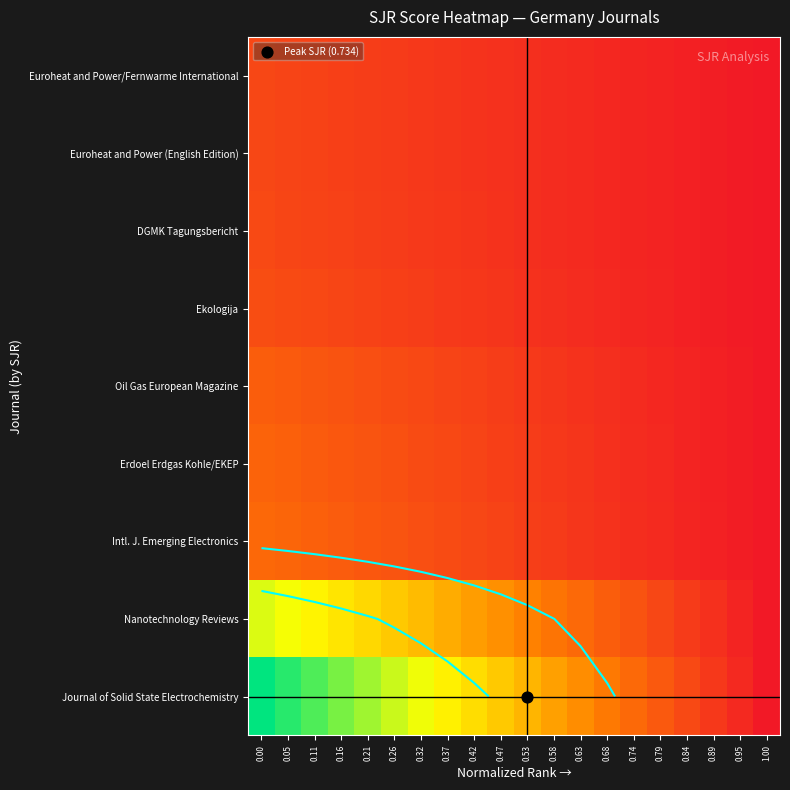

What is the difference between the Oil Gas European Magazine values at 0.89 and 0.58?

0.1